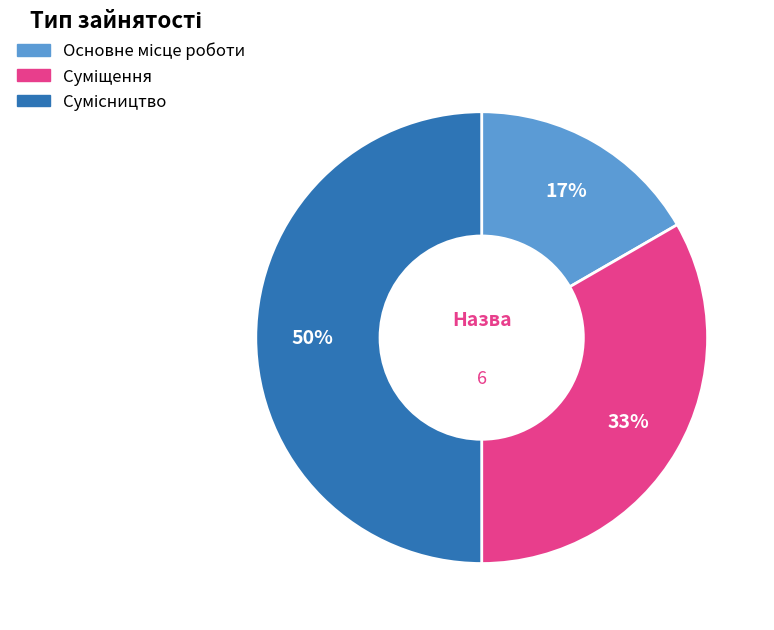

To the nearest percent, what is the average slice percentage?

33%